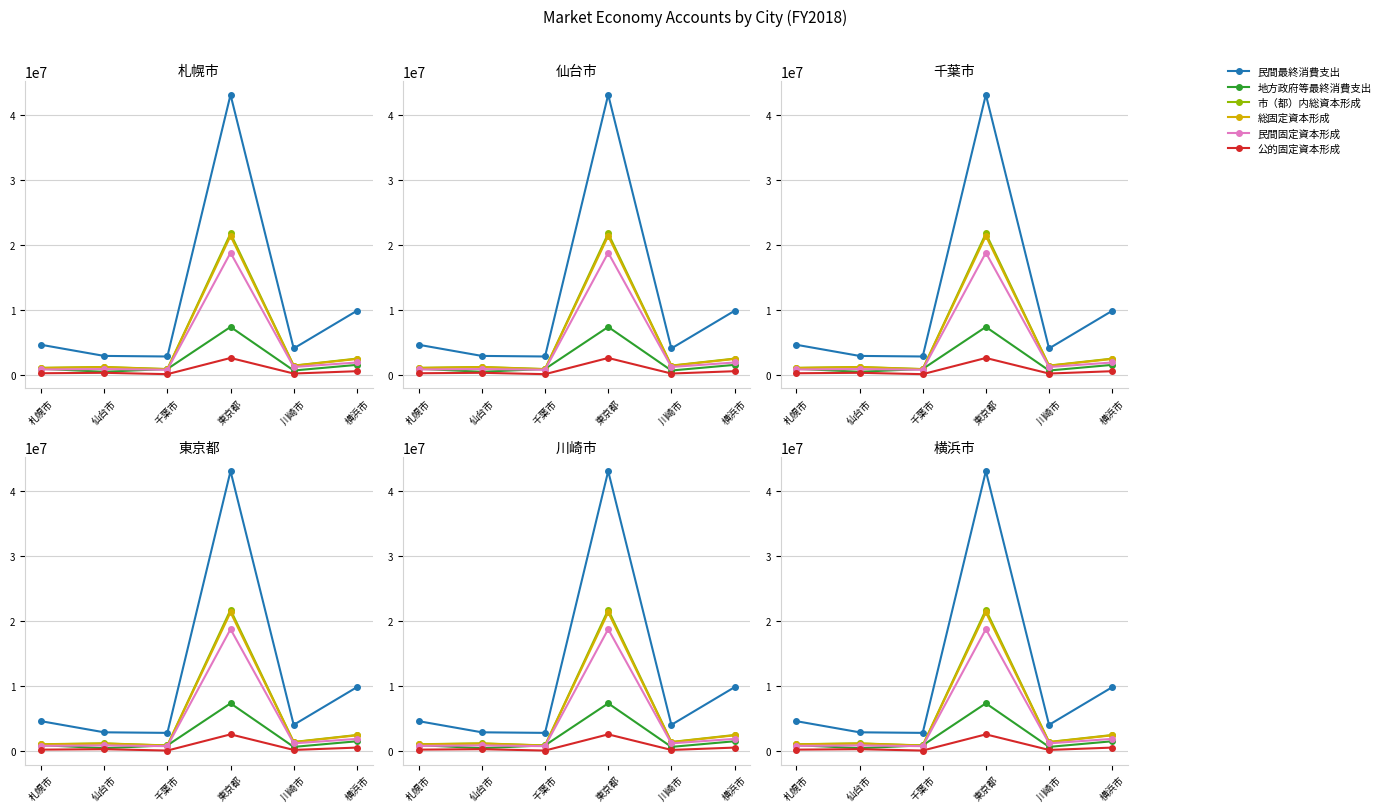

What is the maximum value shown in the chart?

43085637